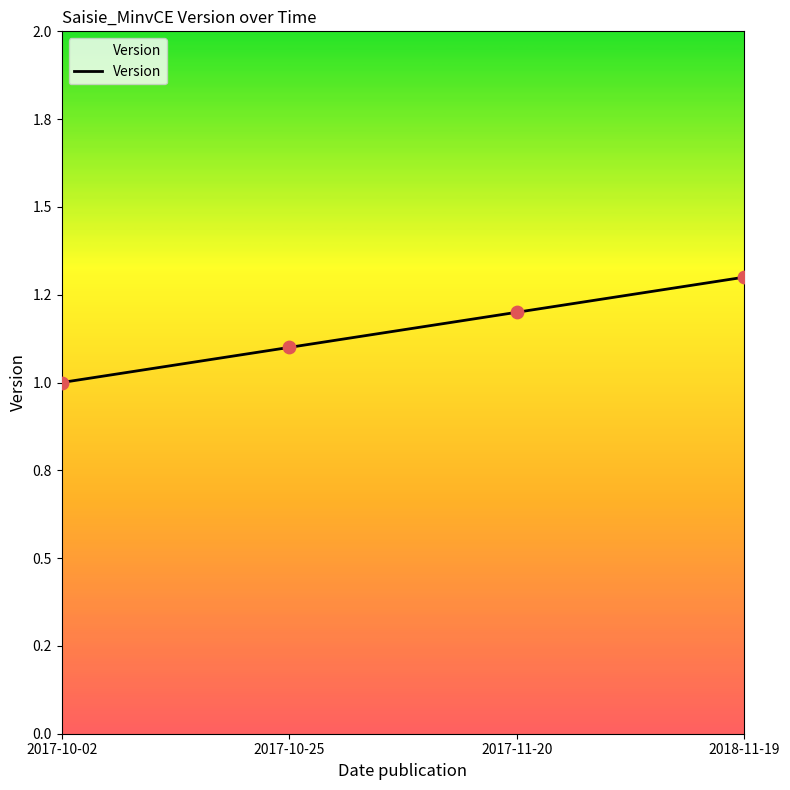

Approximately how many times larger is the value at 2018-11-19 compared to 2017-10-25?

1.2